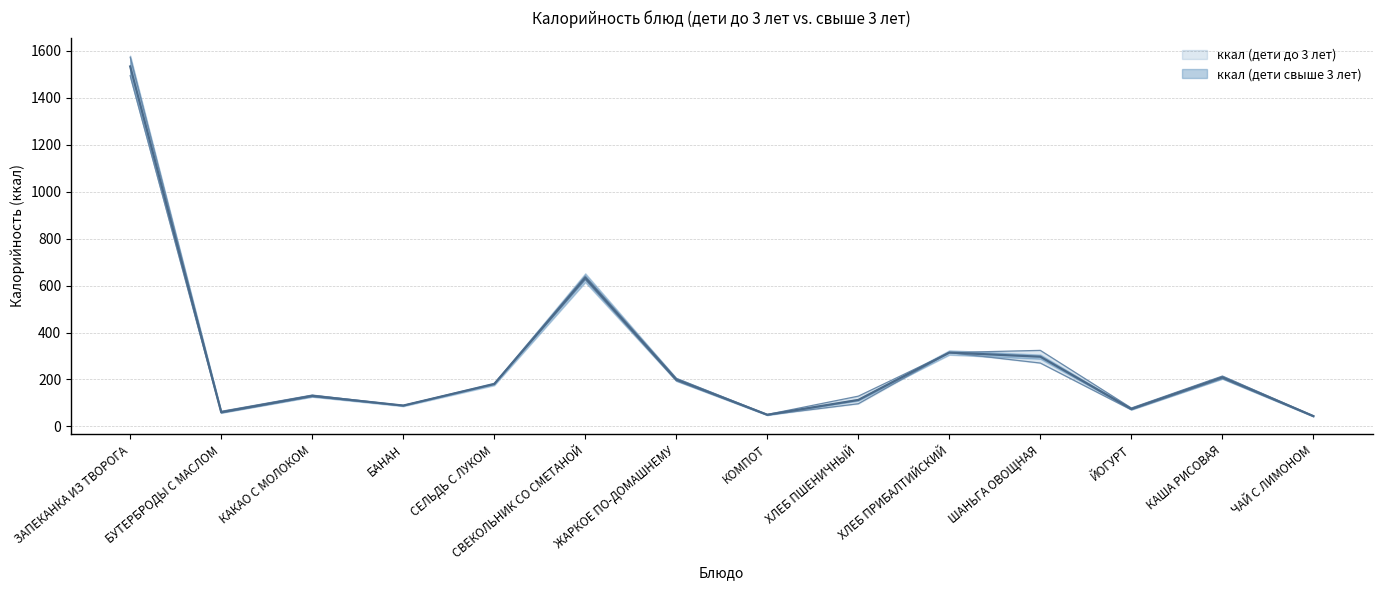

True or false: ккал (дети свыше 3 лет) and ккал (дети до 3 лет) cross at least once.

False